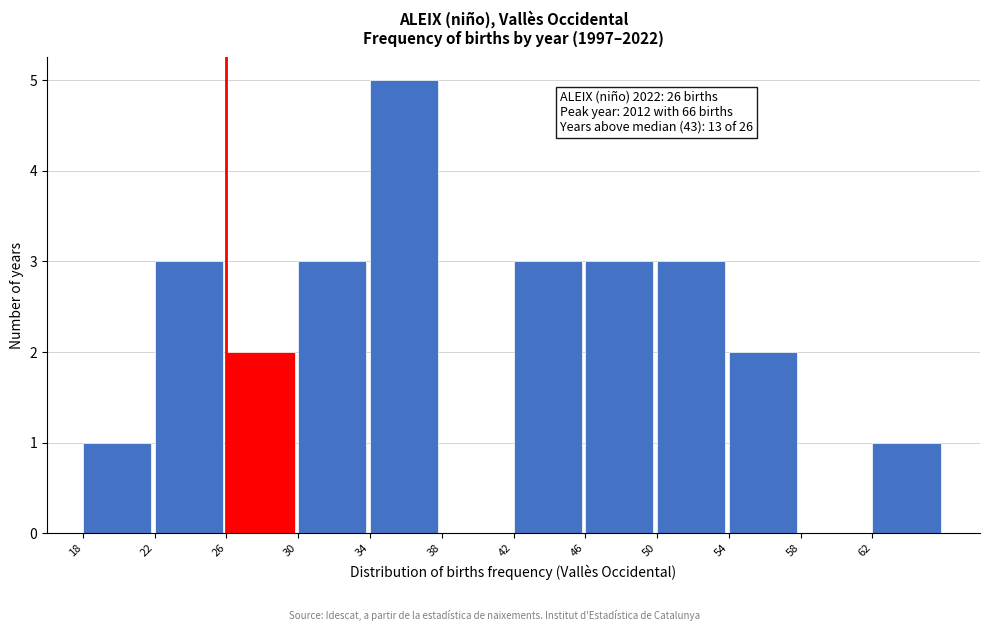

Over which range of the x-axis is the bar tallest?

34 to 38